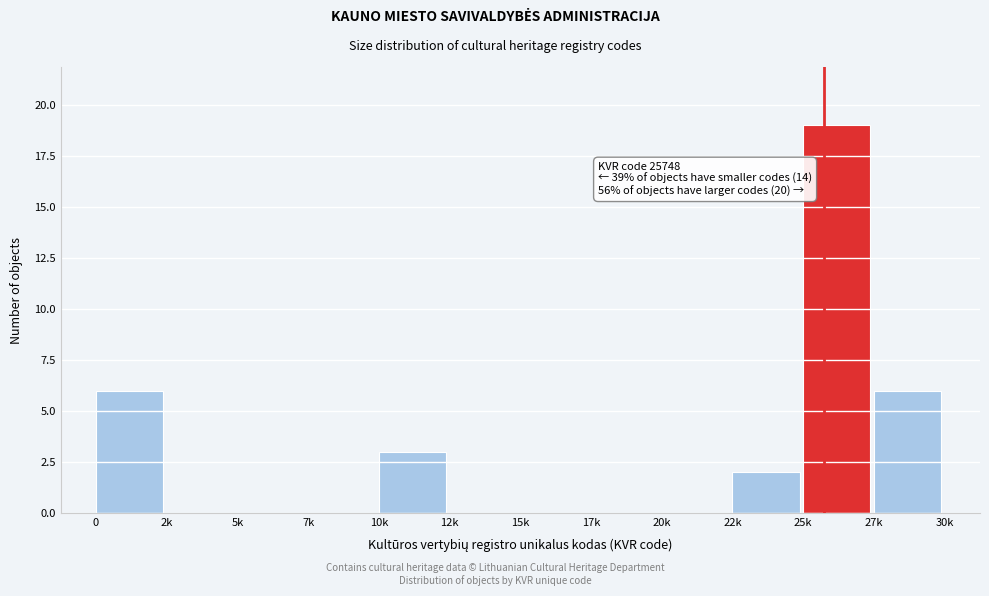

Reading right to left, extract all data points from this chart.

27k=6	25k=19	22k=2	20k=0	17k=0	15k=0	12k=0	10k=3	7k=0	5k=0	2k=0	0=6